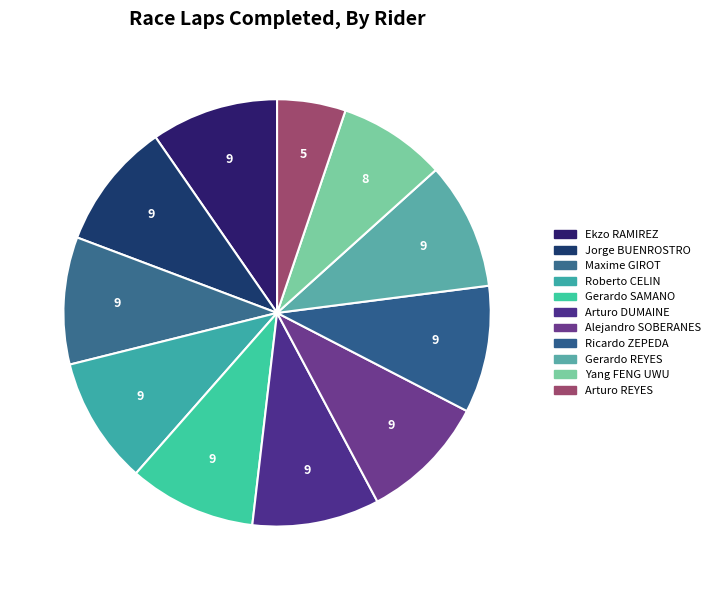

Count the number of slices in the pie.

11